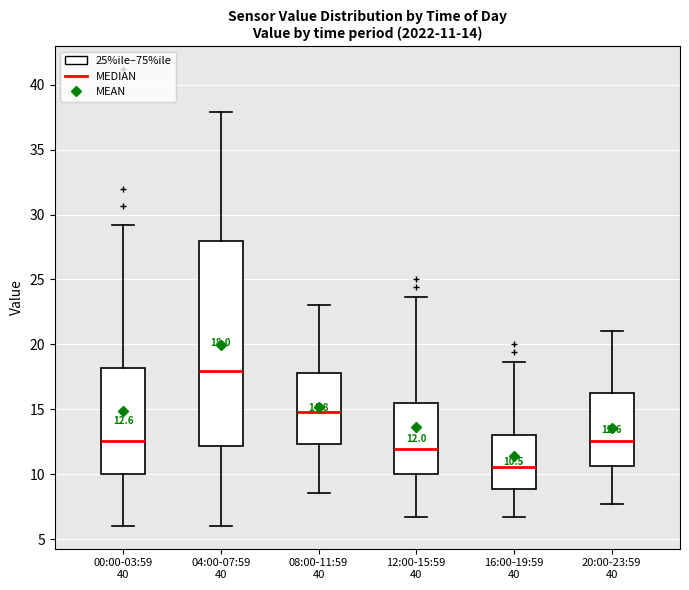

Which box is the tallest, from its lower edge to its upper edge?

04:00-07:59 40